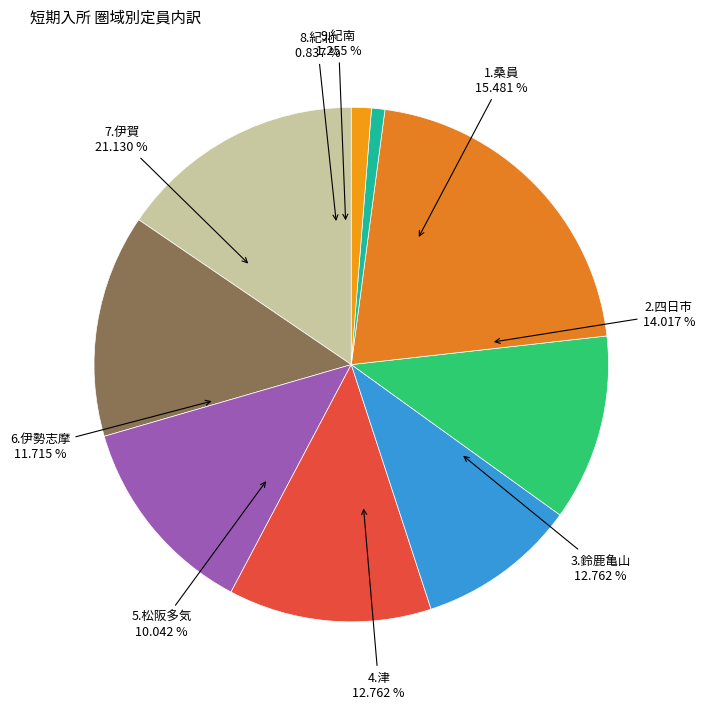

Is there a majority slice in this chart?

No